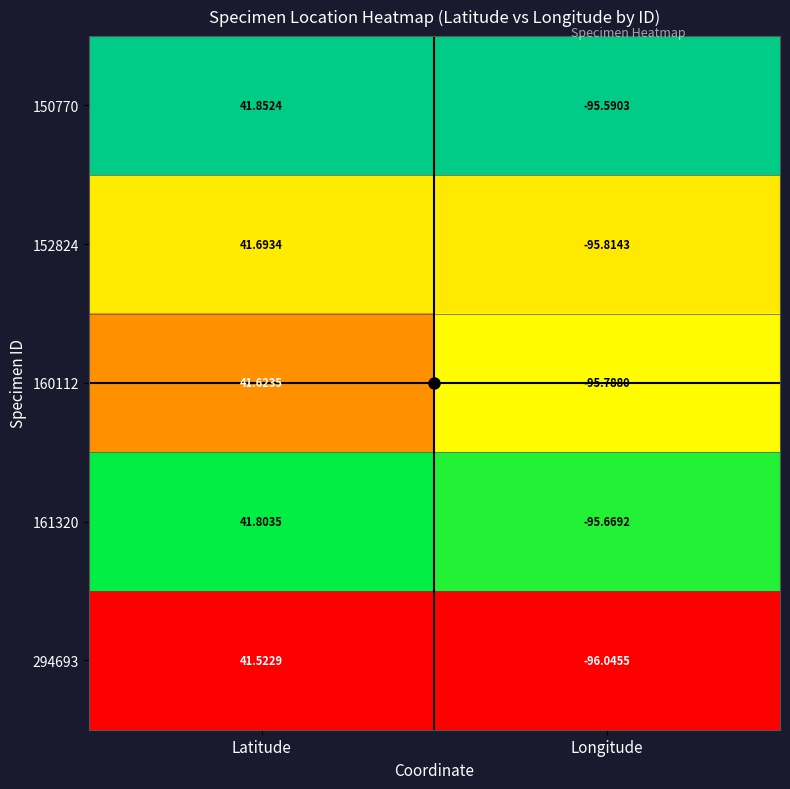

Which series has the largest total across all categories?

150770